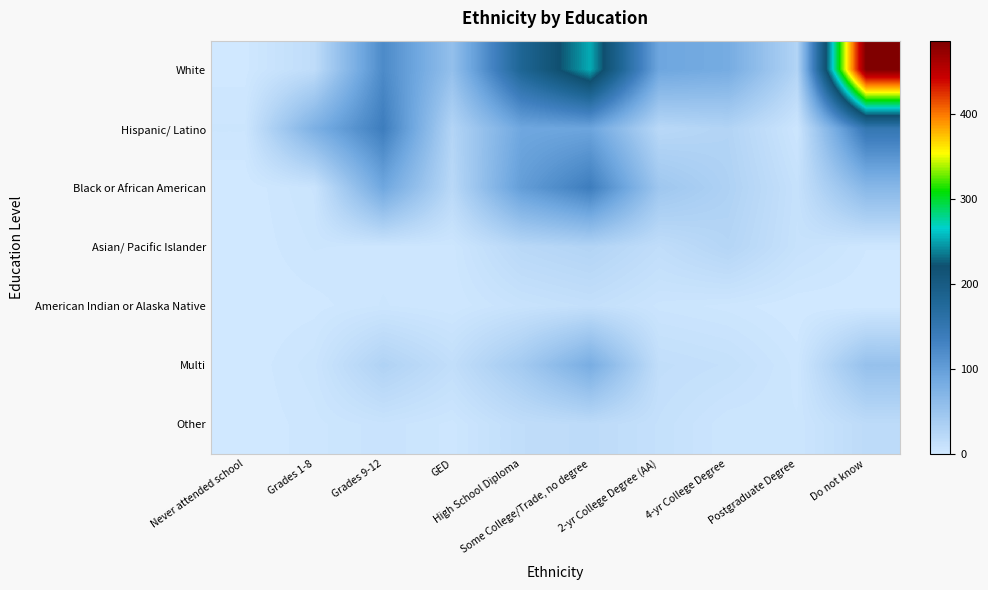

At how many categories does at least one series exceed 407?

1